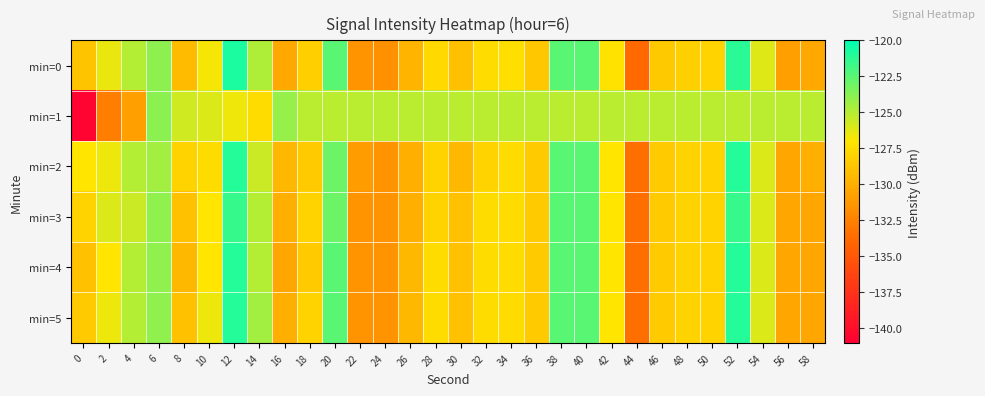

Which category has the highest value across all series?

12